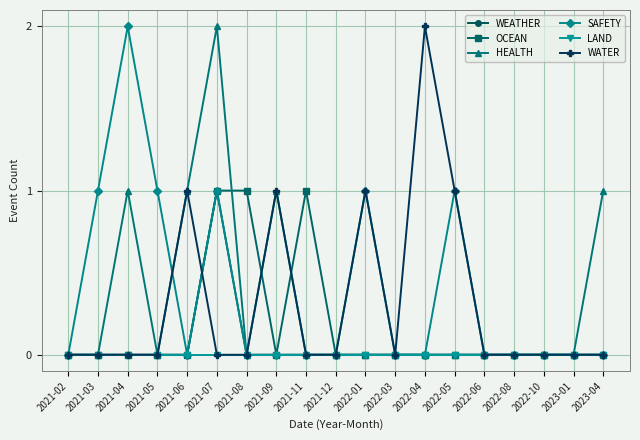

Does the chart display data point markers on the line(s)?

Yes